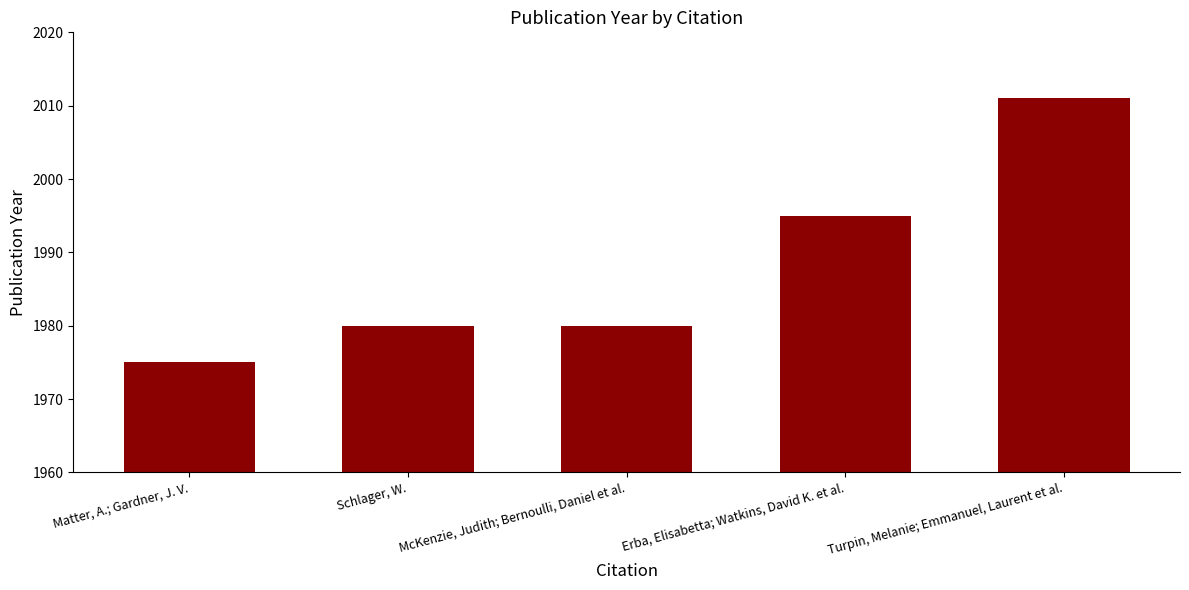

Approximately how many times larger is the value at Erba, Elisabetta; Watkins, David K. et al. compared to Schlager, W.?

1.0